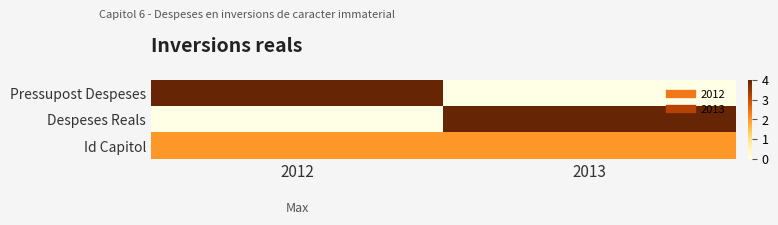

At which category is the sum across all series the highest?

2012